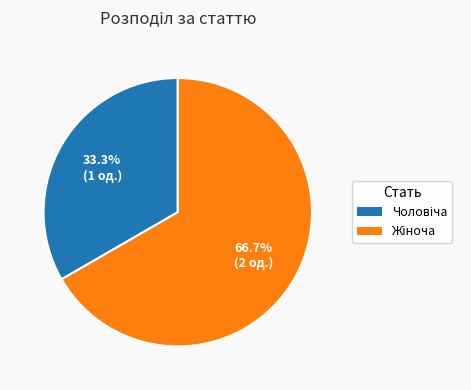

Does Жіноча represent more than half of the total?

Yes